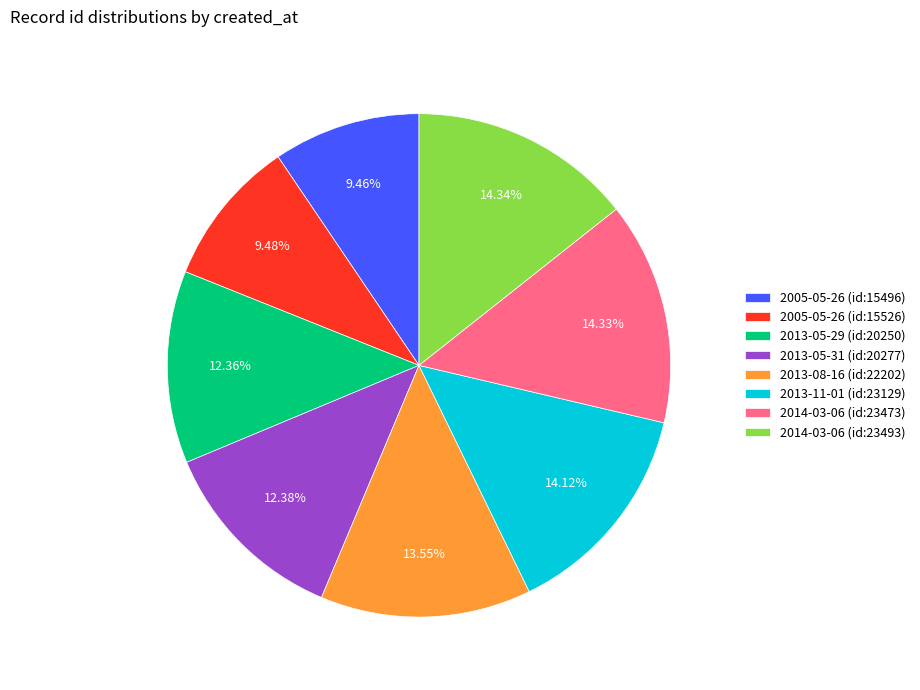

Count the number of slices in the pie.

8